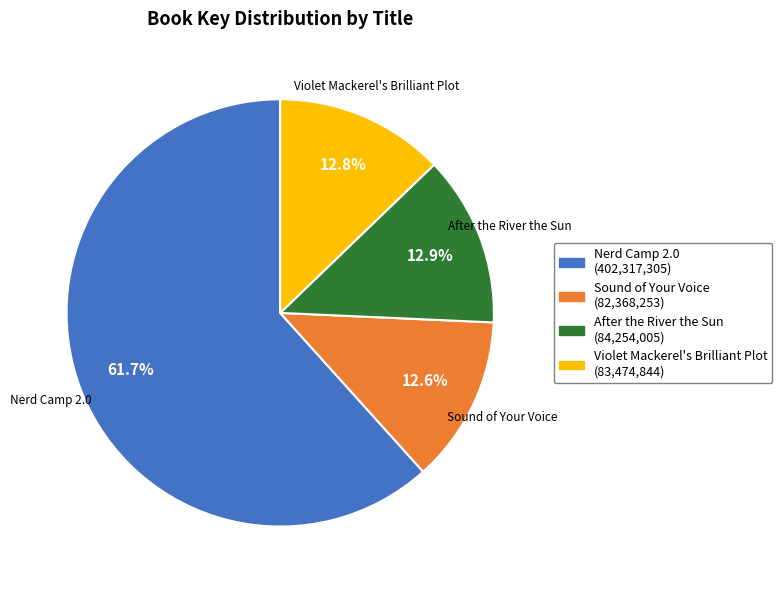

To the nearest percent, what portion does Sound of Your Voice represent?

13%